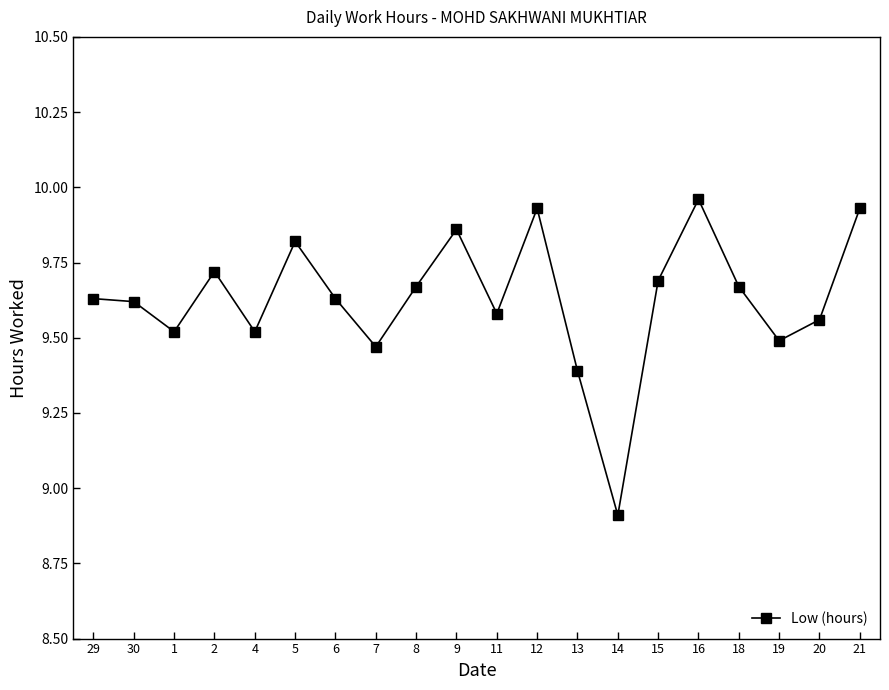

What is the label of the 10th point from the left?

9